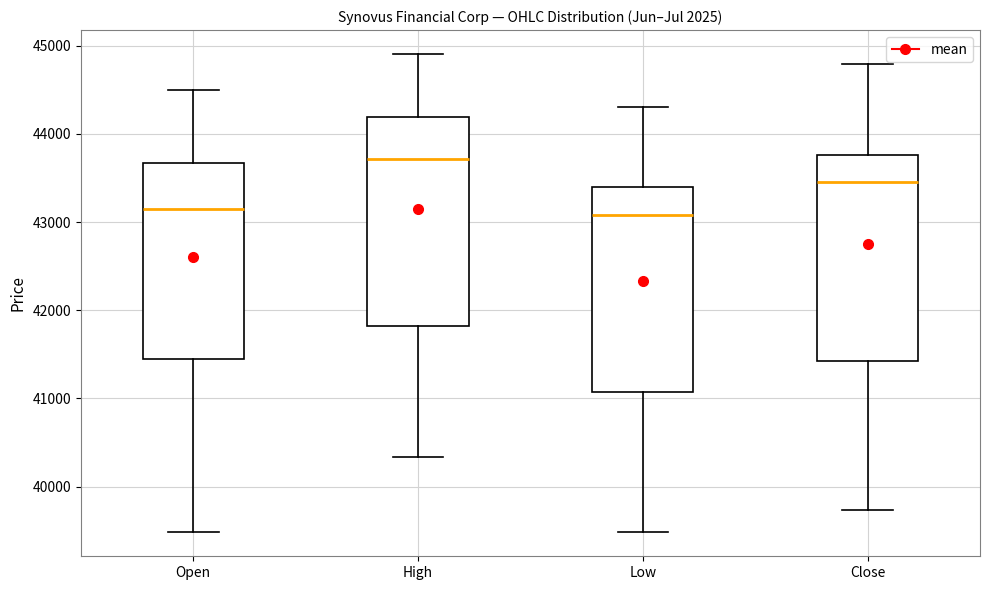

Reading left to right, read every box against the y-axis: the position of its median line, the range the box covers, and the ends of its whiskers. The values are not printed on the chart, so give them approximately, as read against the axis.

Open: median 43200, box 41400 to 43700, whiskers 39500 to 44500
High: median 43700, box 41800 to 44200, whiskers 40300 to 44900
Low: median 43100, box 41100 to 43400, whiskers 39500 to 44300
Close: median 43500, box 41400 to 43800, whiskers 39700 to 44800